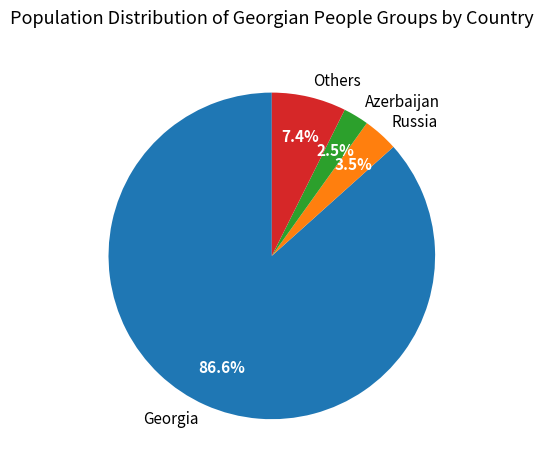

Count the number of slices in the pie.

4